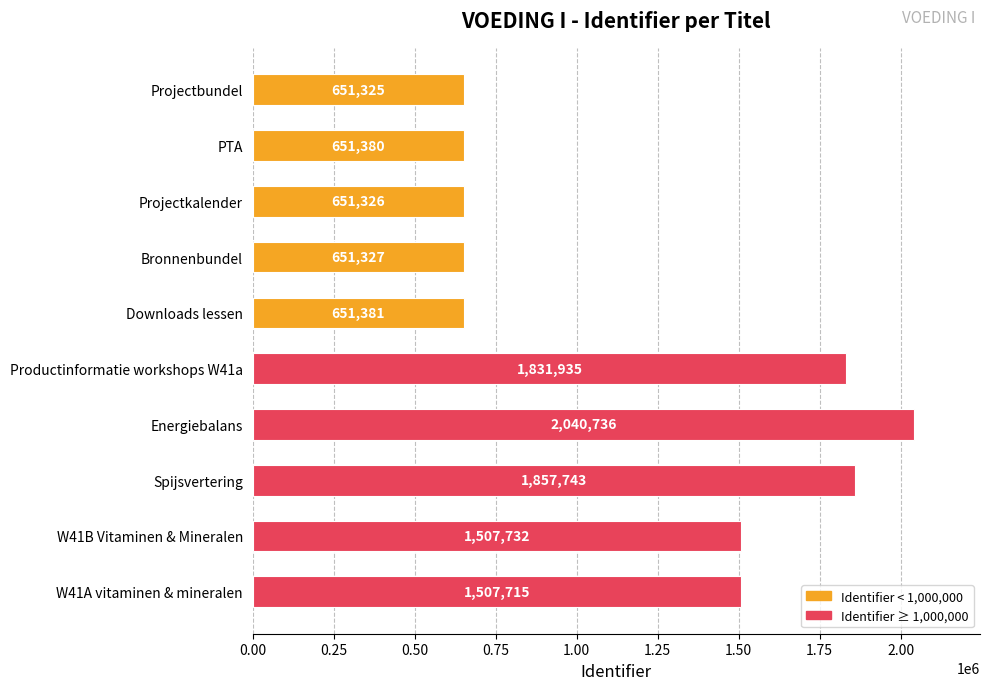

What is the change in value from Projectbundel to W41A vitaminen & mineralen?

+856390